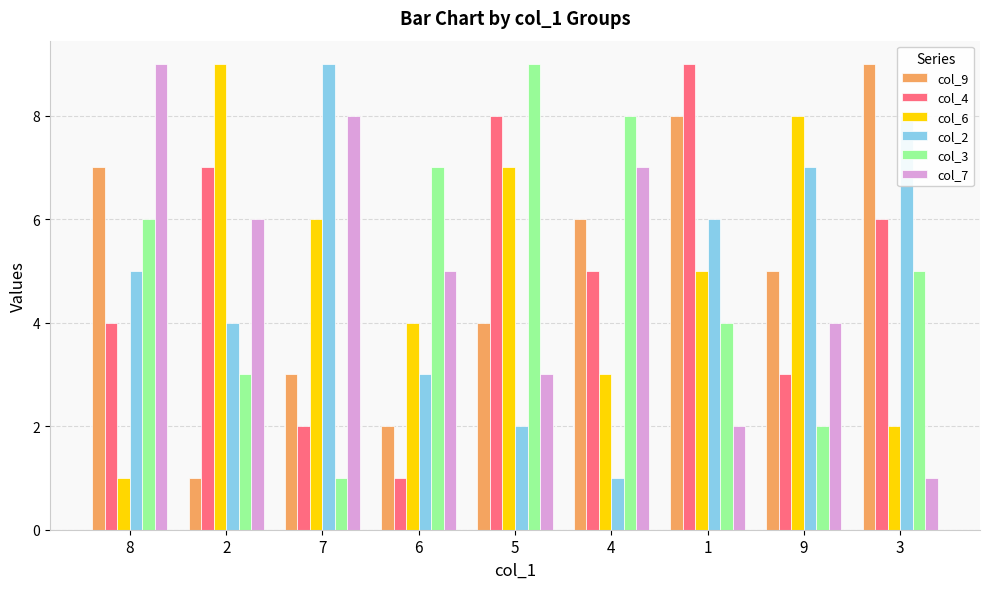

What is the label of the 6th bar from the right?

6